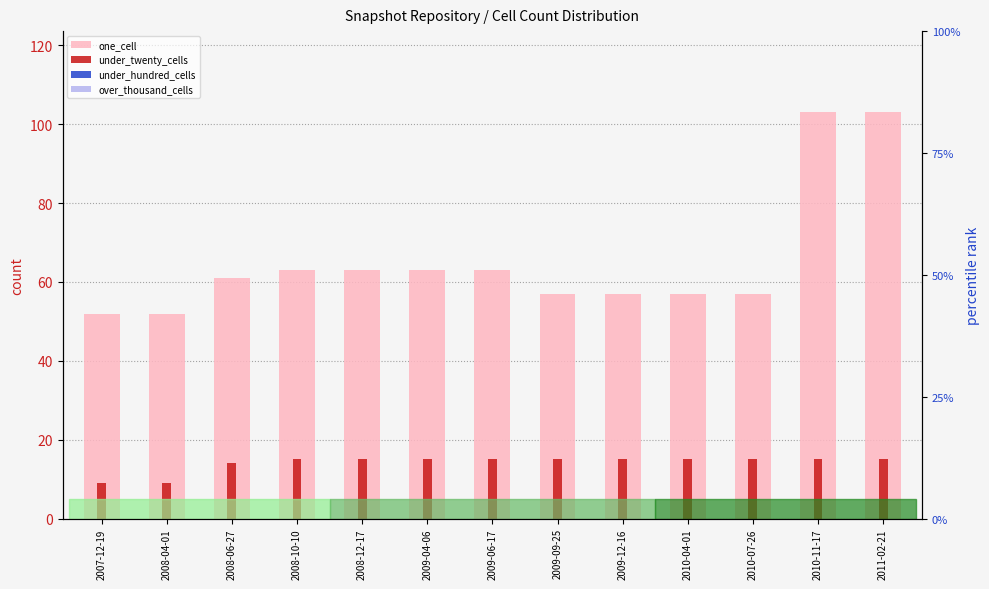

How many bars are there in each group?

4